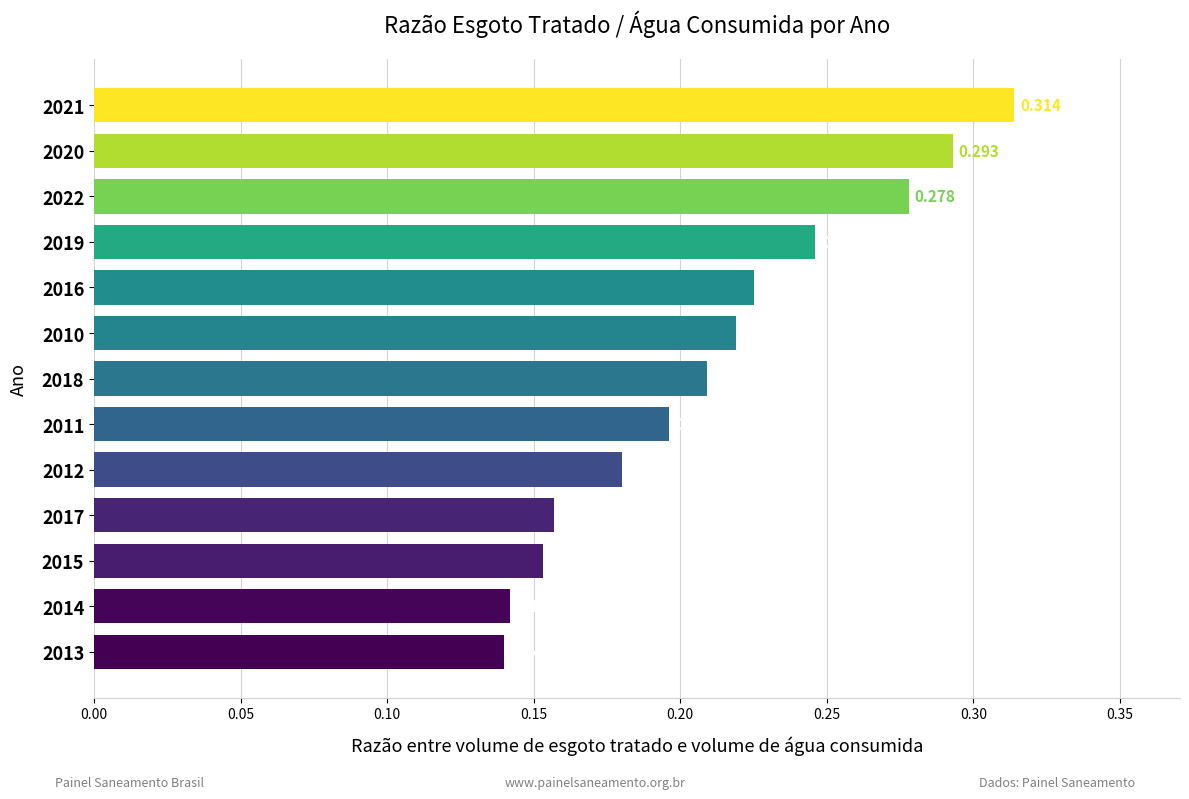

At which category does the chart reach its peak across all series?

2021